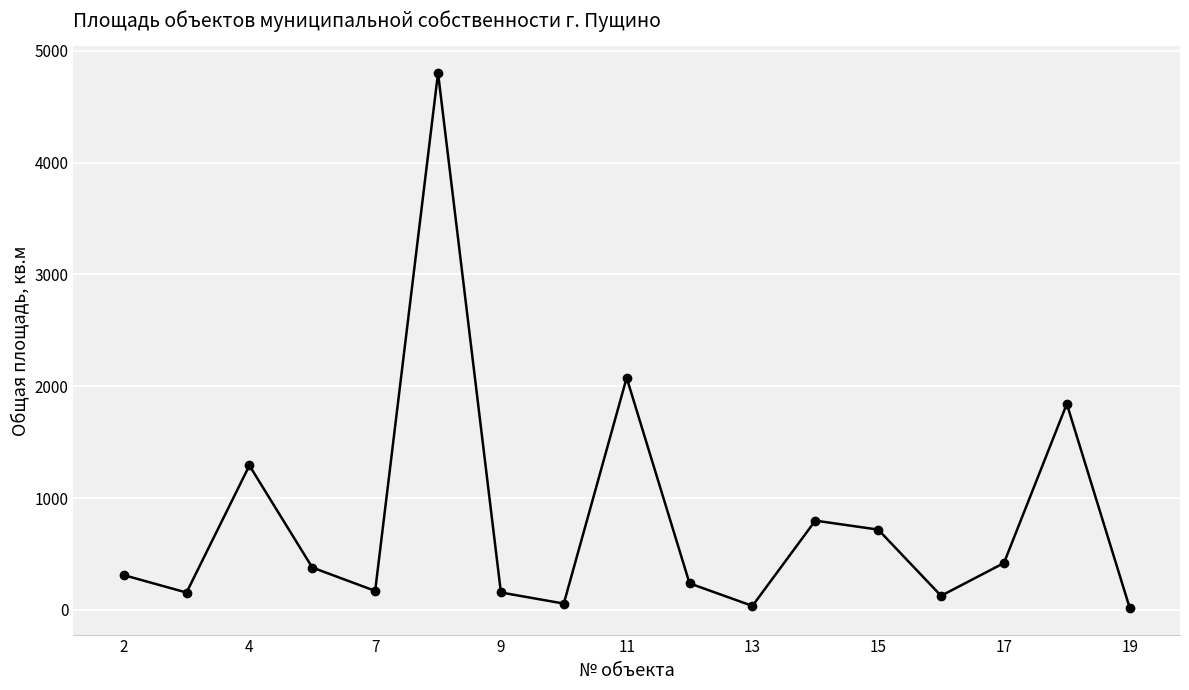

What is the minimum value shown in the chart?

18.4